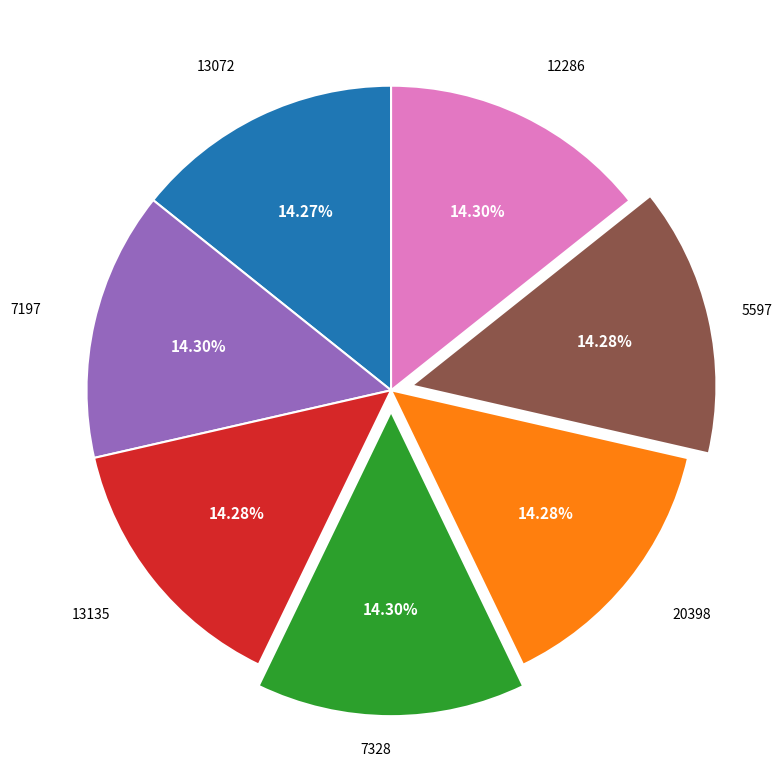

How many segments does this pie chart have?

7